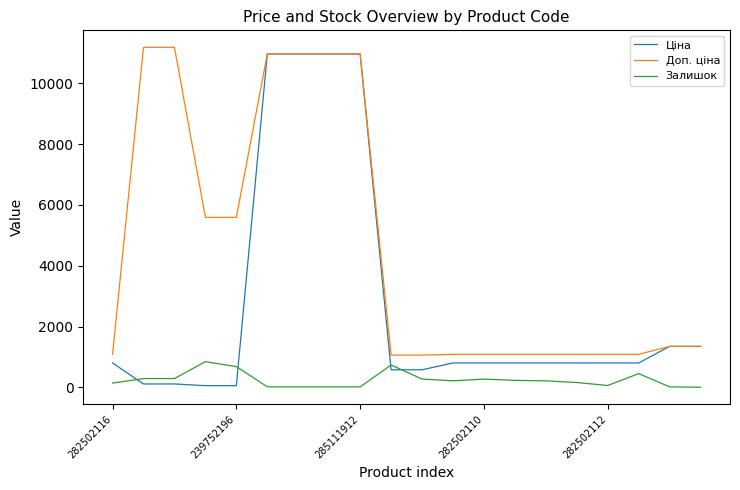

What is the maximum value shown in the chart?

11182.0